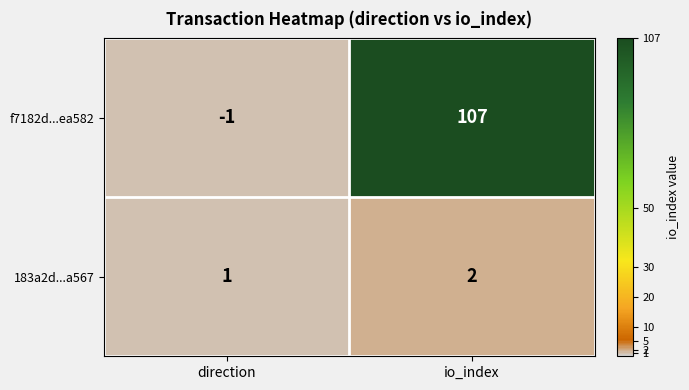

What is the maximum value shown in the chart?

107